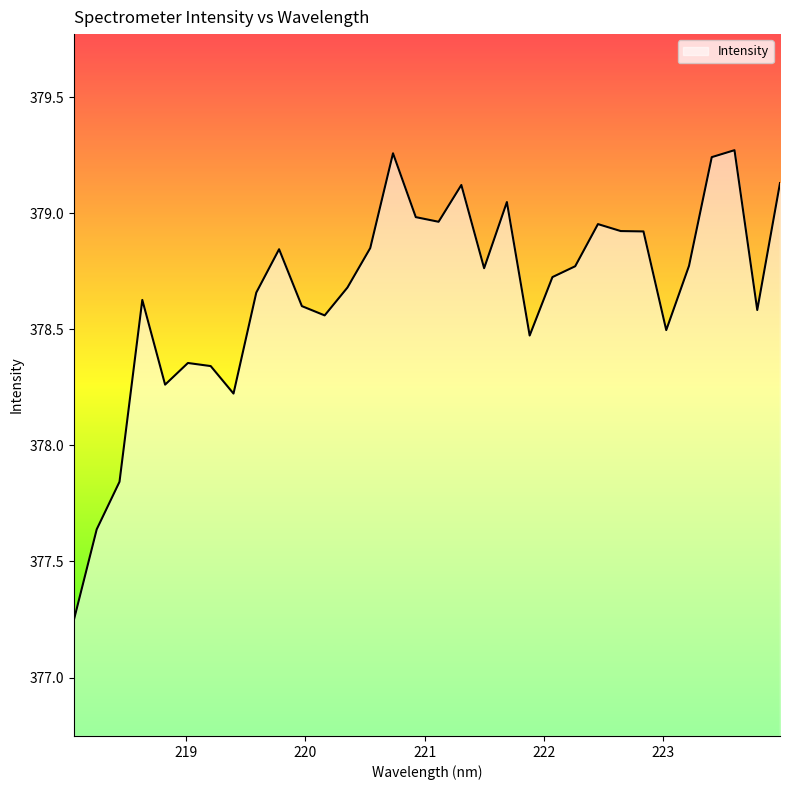

What is the difference between the maximum and minimum values?

2.0